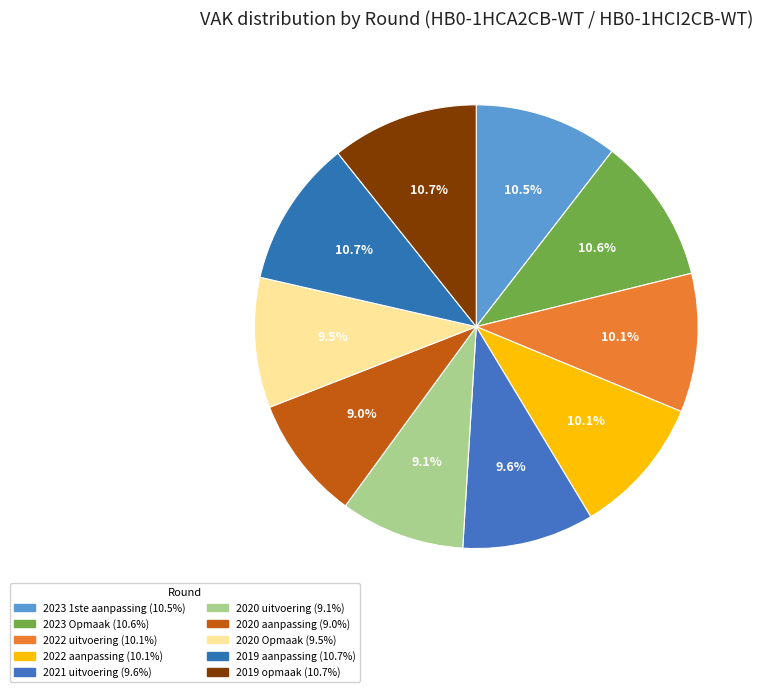

How many segments does this pie chart have?

10